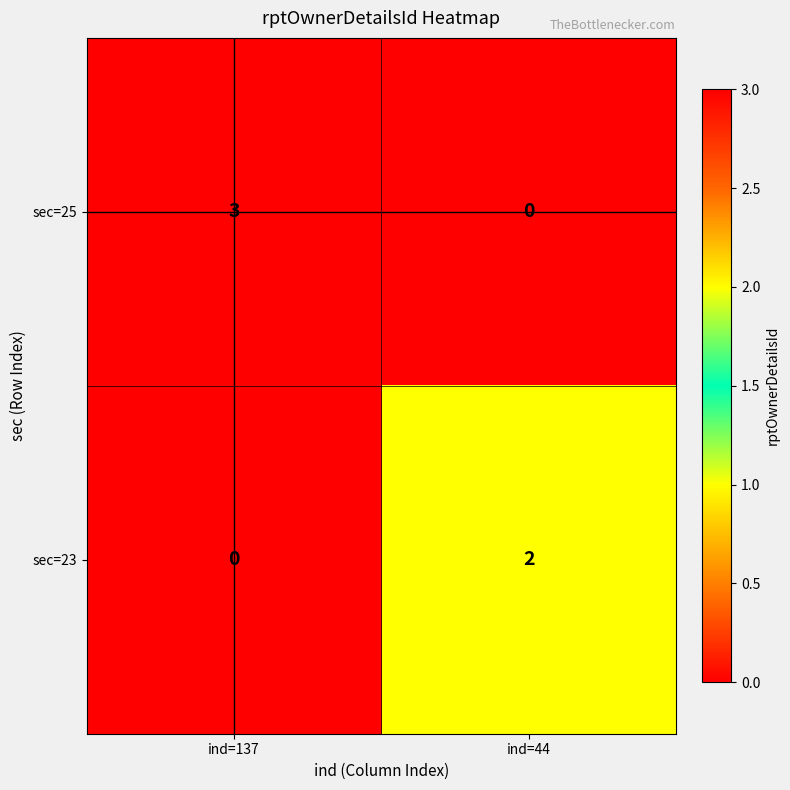

What is the difference between the sec=25 values at ind=44 and ind=137?

3